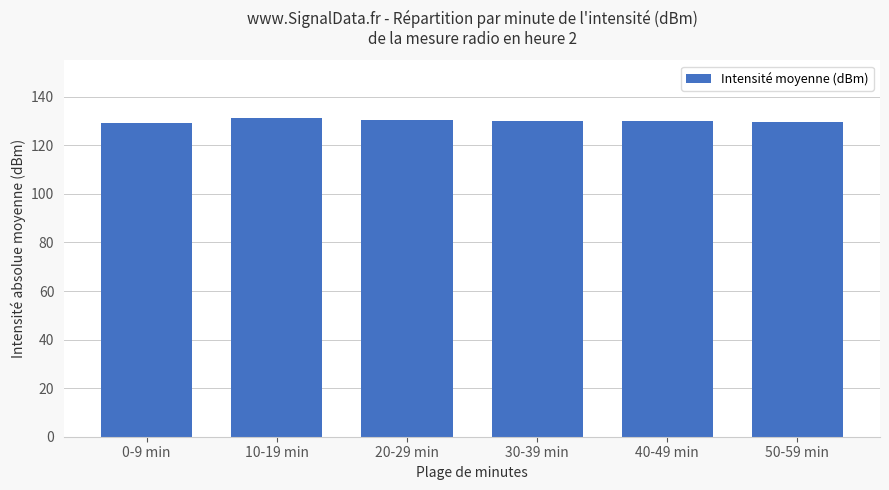

Approximately how many times larger is the value at 0-9 min compared to 20-29 min?

1.0